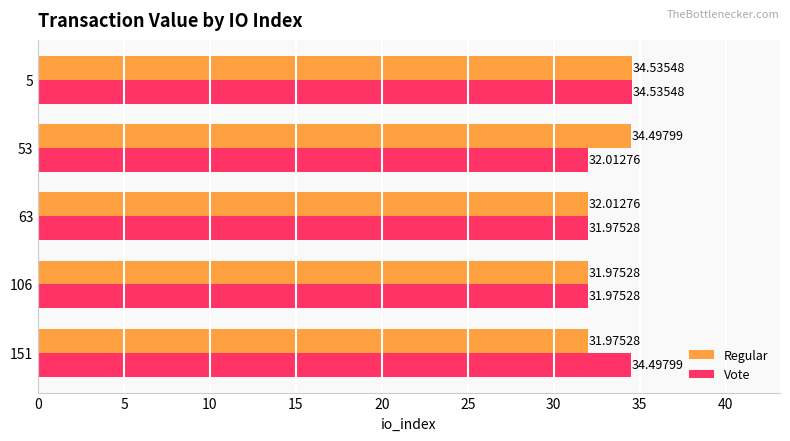

Is the value of Regular at 106 greater than the value of Vote at 151?

No